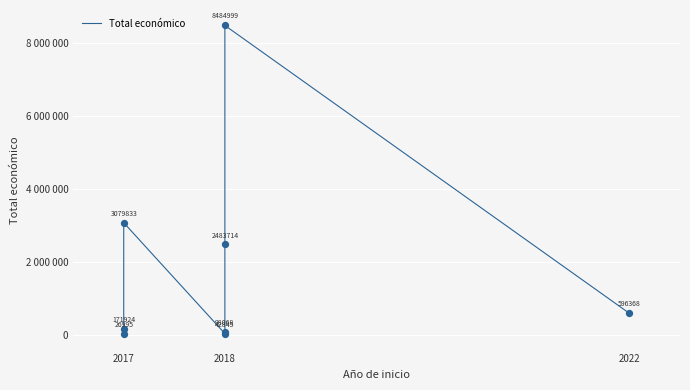

What is the ratio of the value at 6 to the value at 4?

86.5